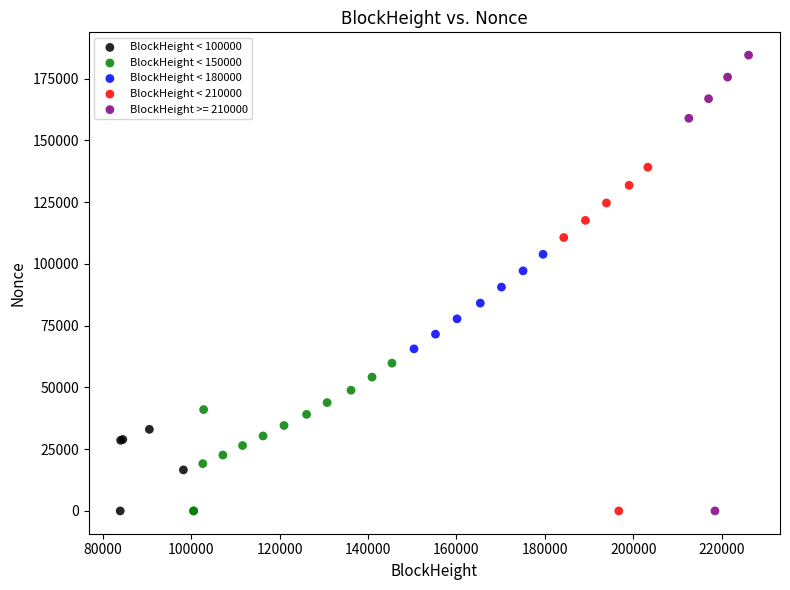

Which series reaches the maximum Y coordinate?

BlockHeight >= 210000